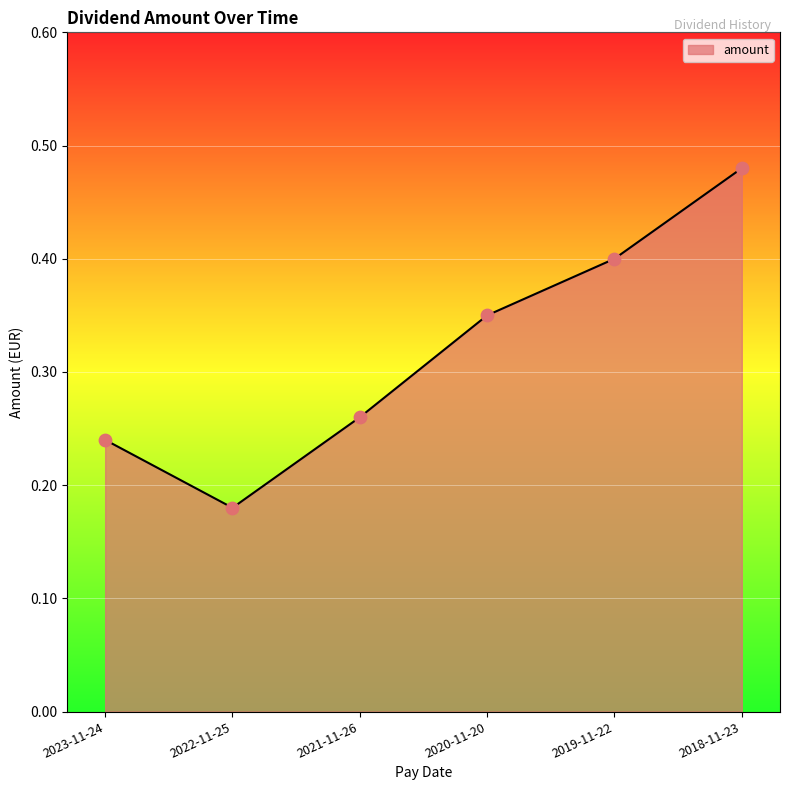

Between 2020-11-20 and 2019-11-22, which is larger?

2019-11-22